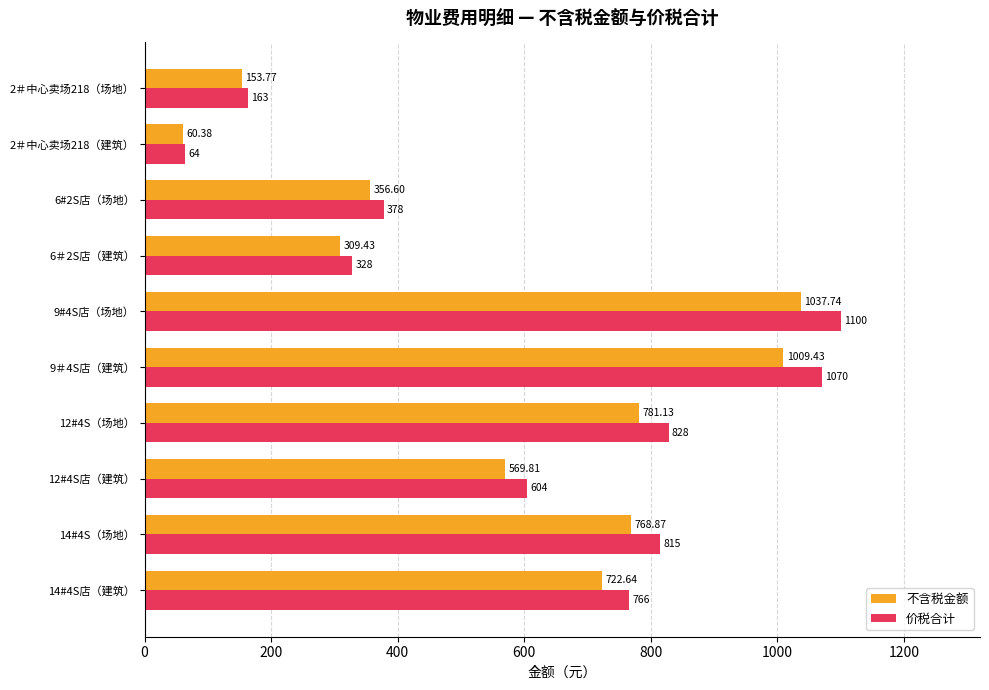

What is the difference between the maximum and second lowest values in the 不含税金额 series?

884.0